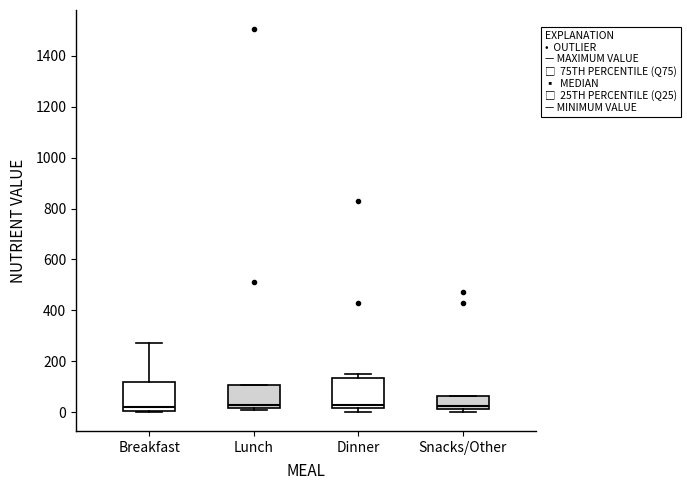

Reading left to right, read every box against the y-axis: the position of its median line, the range the box covers, and the ends of its whiskers. The values are not printed on the chart, so give them approximately, as read against the axis.

Breakfast: median 20, box 0 to 120, whiskers 0 to 280
Lunch: median 20 (just above the box's lower edge), box 20 to 100, whiskers 0 to 100
Dinner: median 20 (just above the box's lower edge), box 20 to 140, whiskers 0 to 160
Snacks/Other: median 20 (just above the box's lower edge), box 20 to 60, whiskers 0 to 60